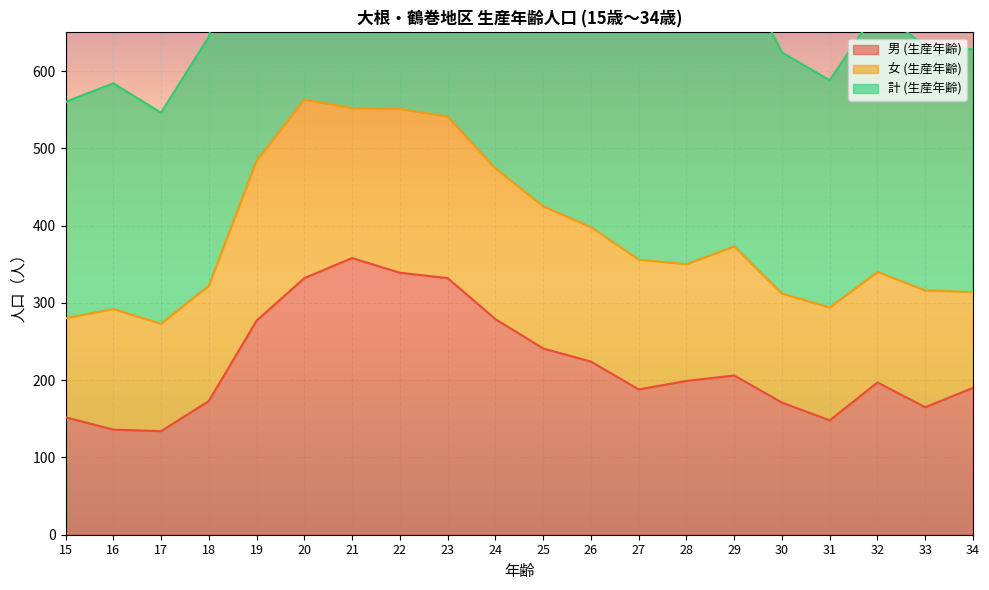

Count the number of categories in the chart.

20